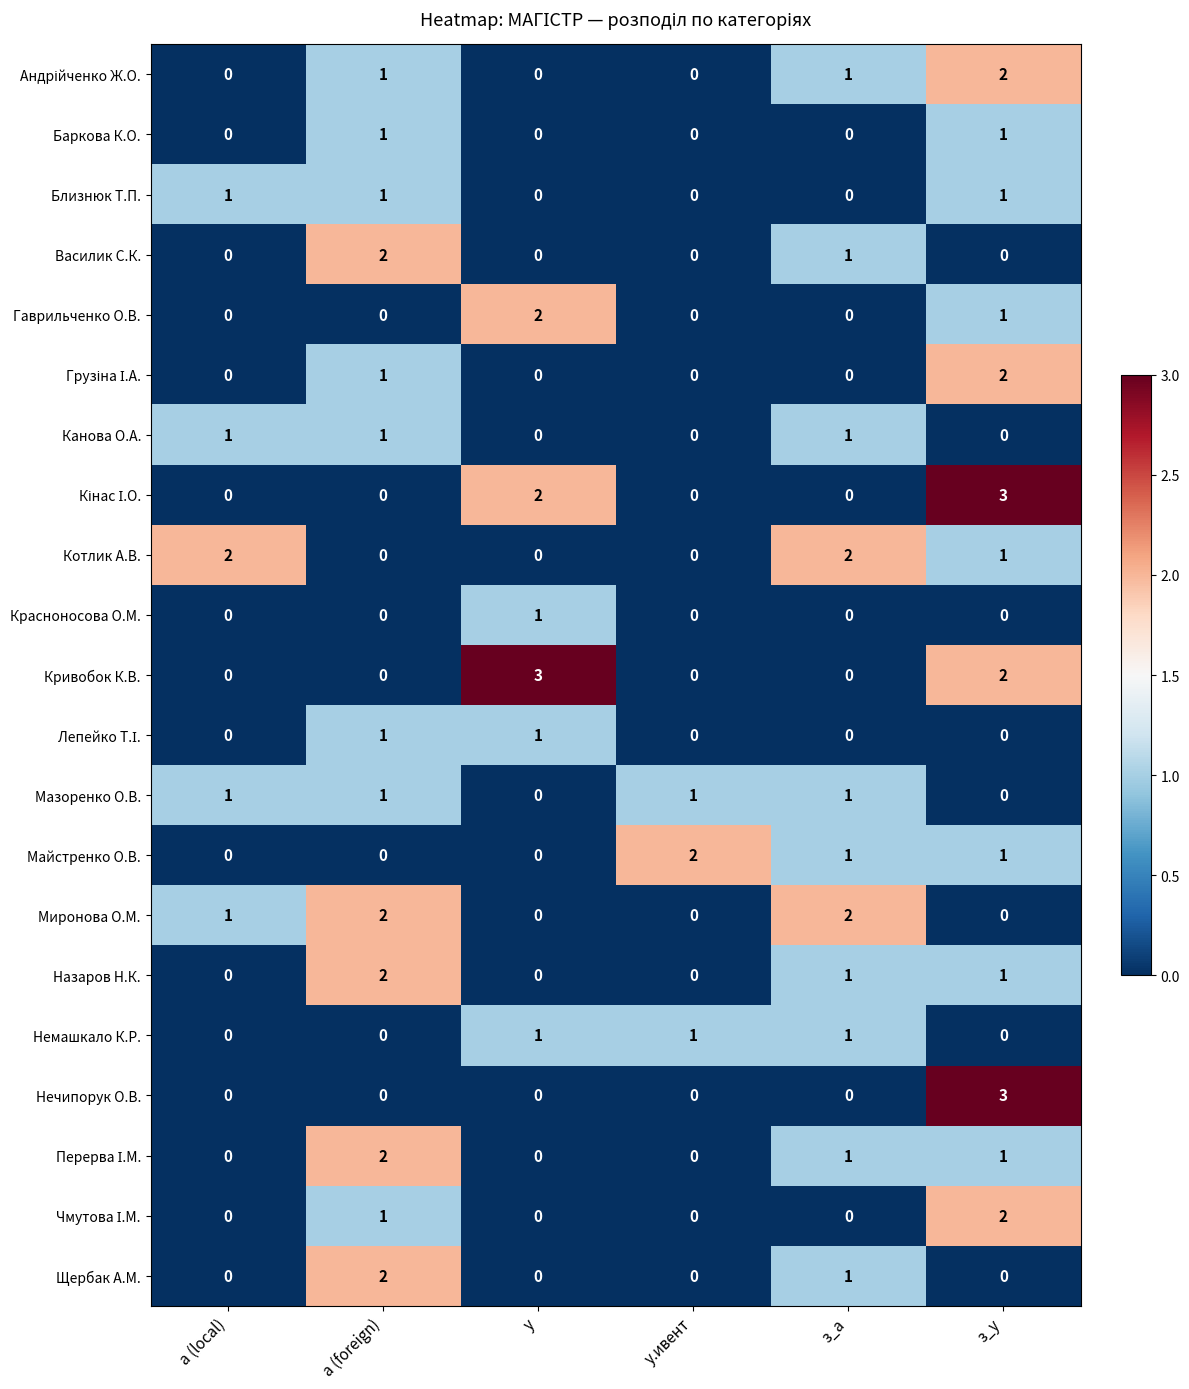

What is the difference between the highest and lowest values at з_у?

3